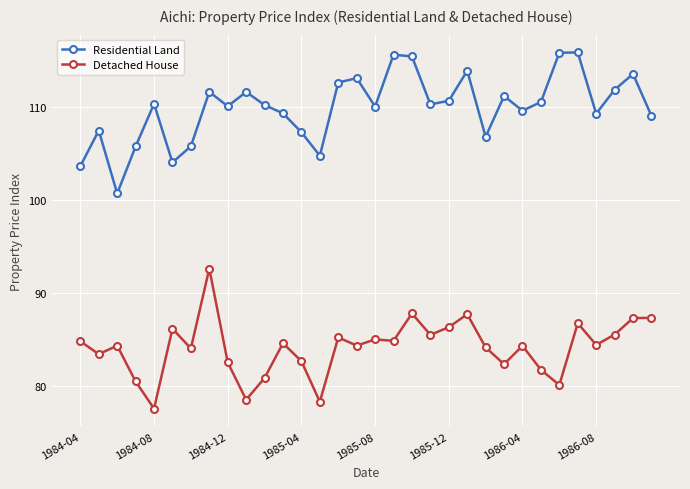

What is the lowest value of the Detached House series?

77.5